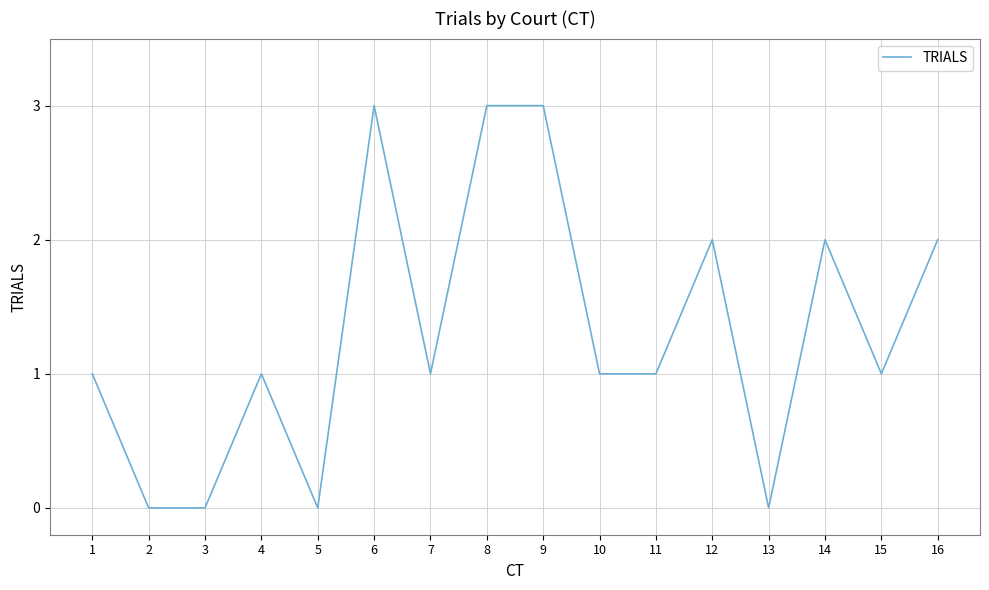

What is the maximum value shown in the chart?

3